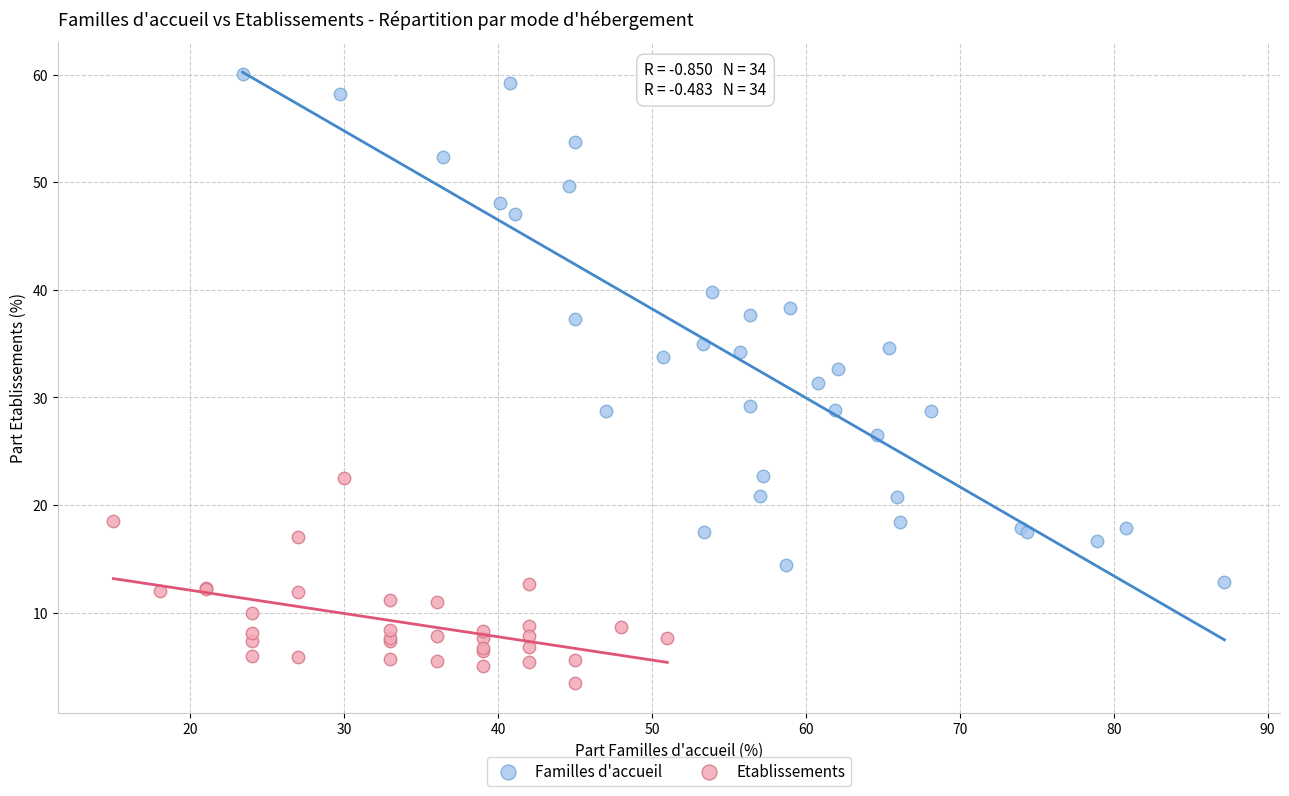

Which series reaches the minimum Y coordinate?

Etablissements